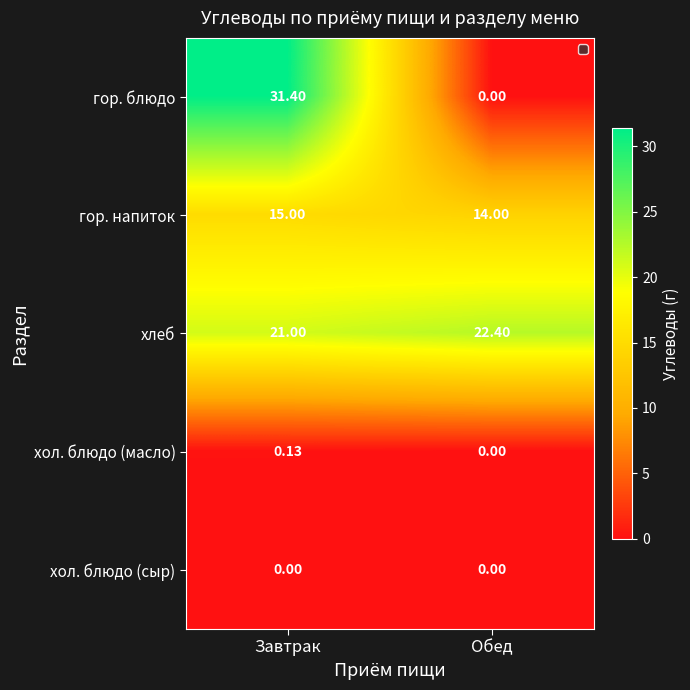

What is the difference between the highest and lowest values at Завтрак?

31.4